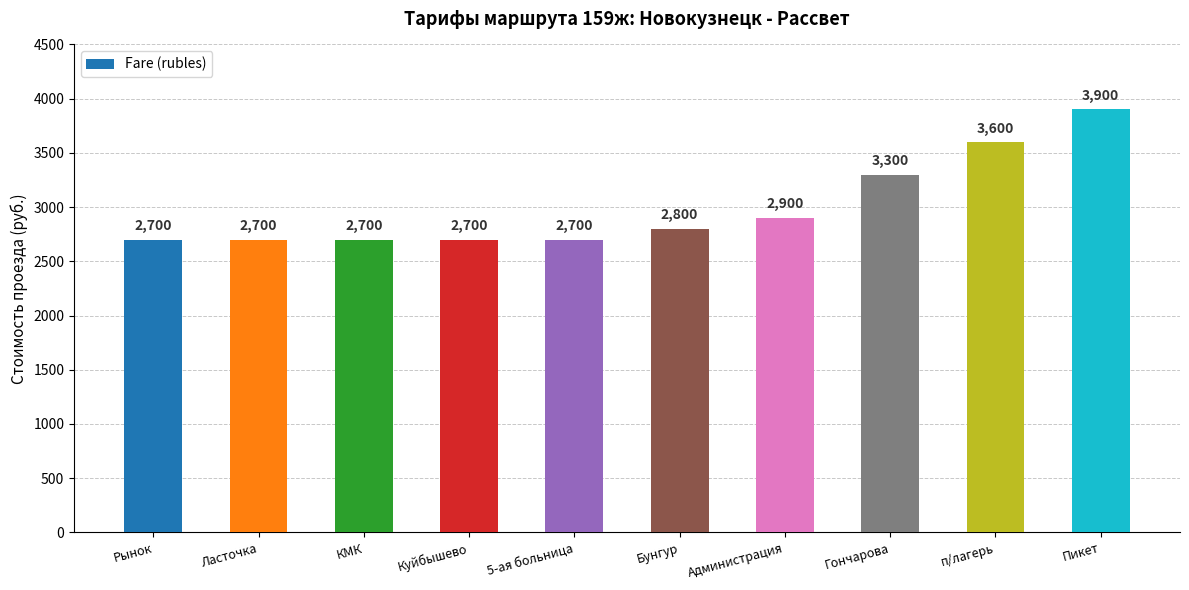

What is the change in value from Куйбышево to п/лагерь?

+900